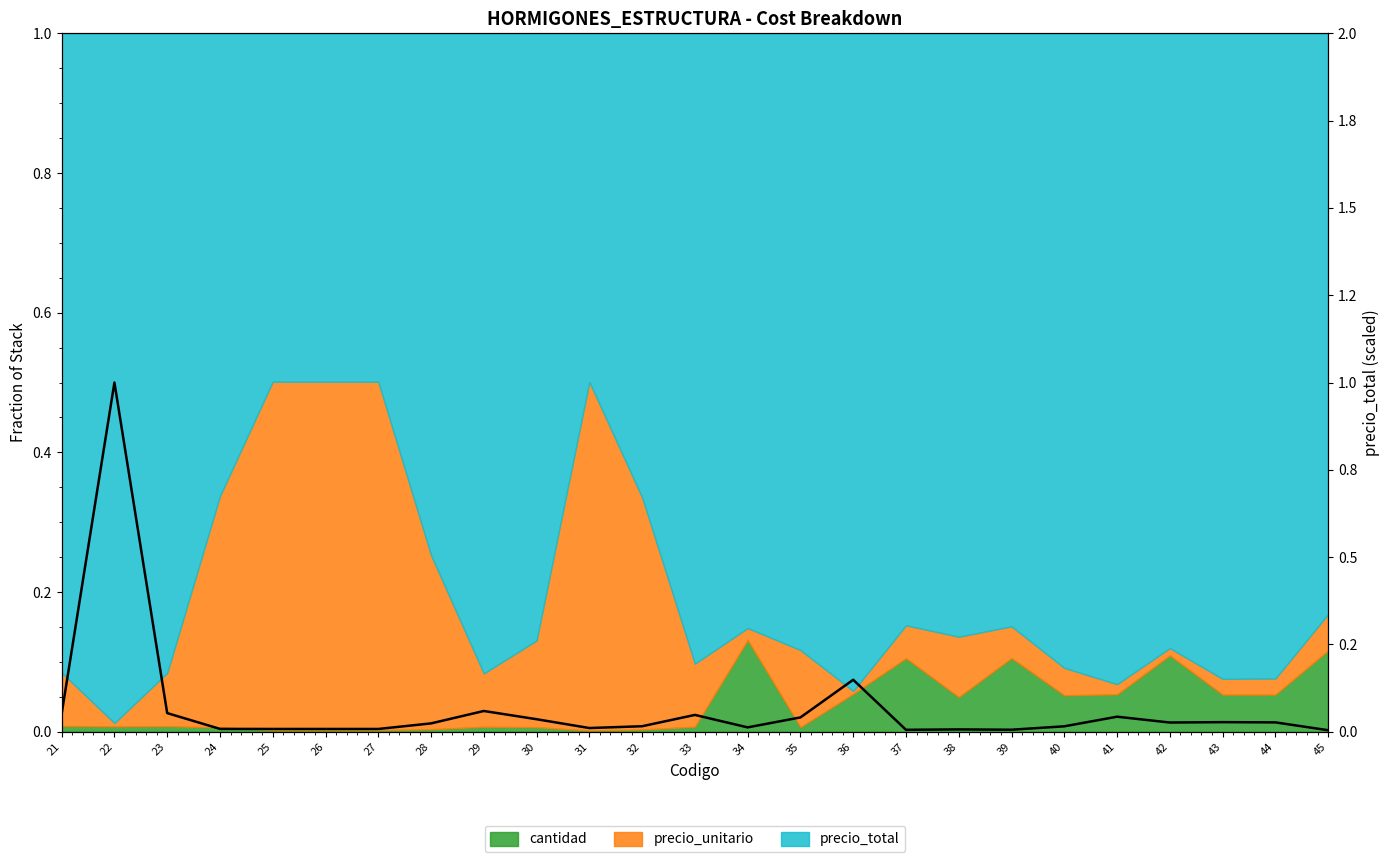

List the labels in order of value, largest first.

22, 36, 29, 23, 21, 33, 41, 35, 30, 43, 44, 42, 28, 32, 40, 34, 31, 24, 25, 26, 27, 38, 39, 37, 45